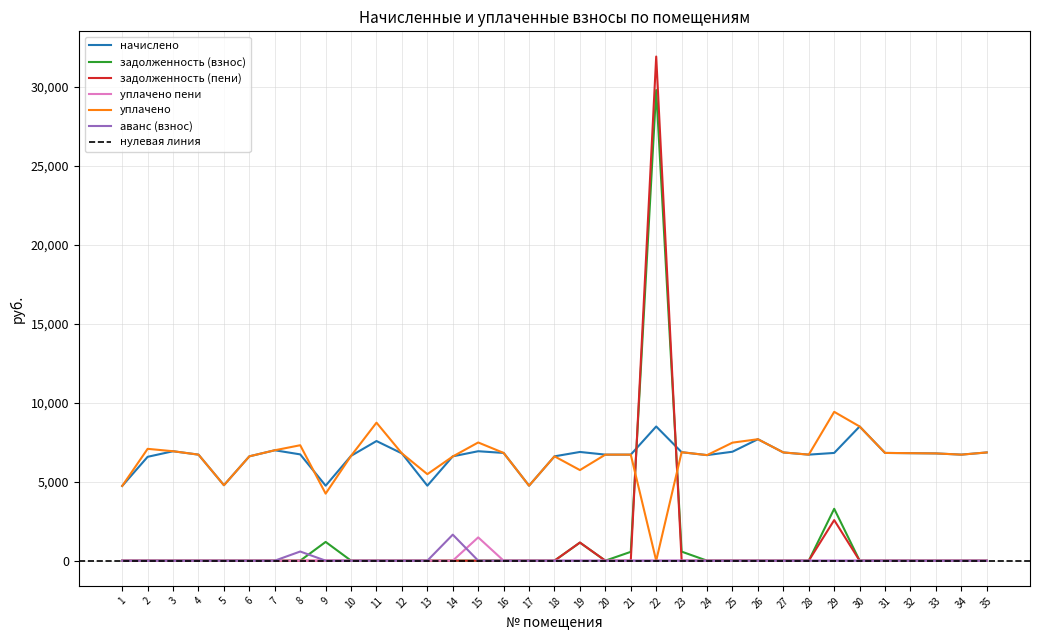

Which series has the largest total across all categories?

начислено